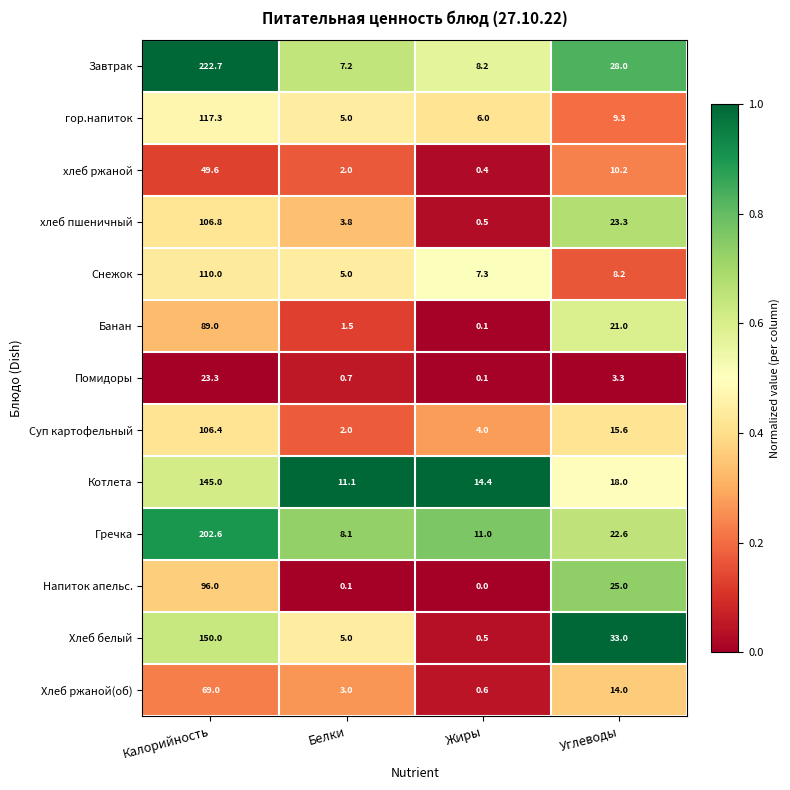

Where is Хлеб ржаной(об) nearest to the value 34?

Углеводы